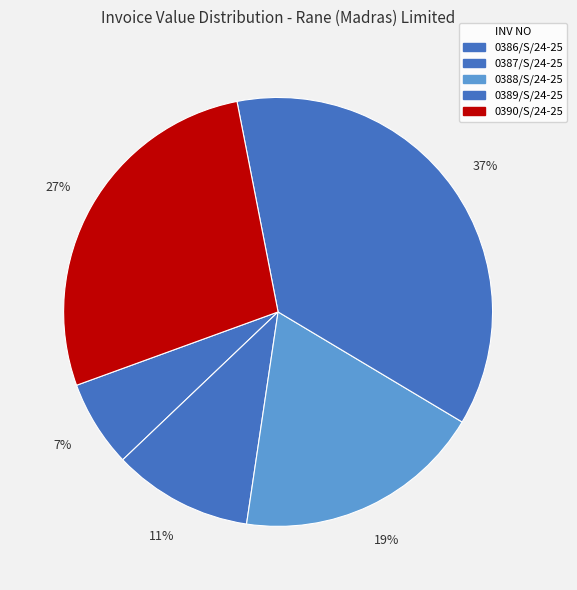

What percentage is the 0387/S/24-25 slice, to the nearest percent?

11%